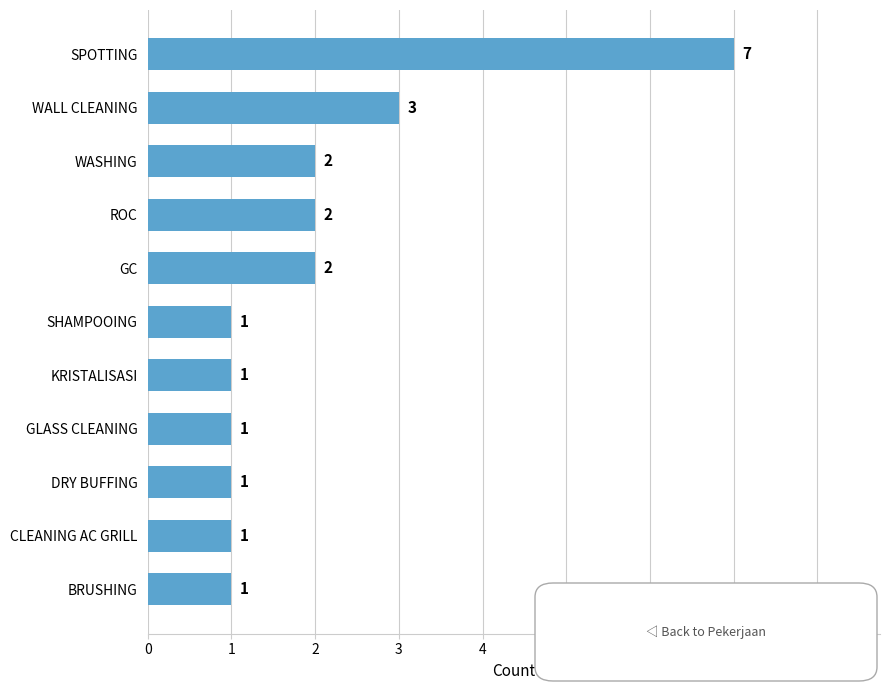

Does the chart contain stacked bars?

No